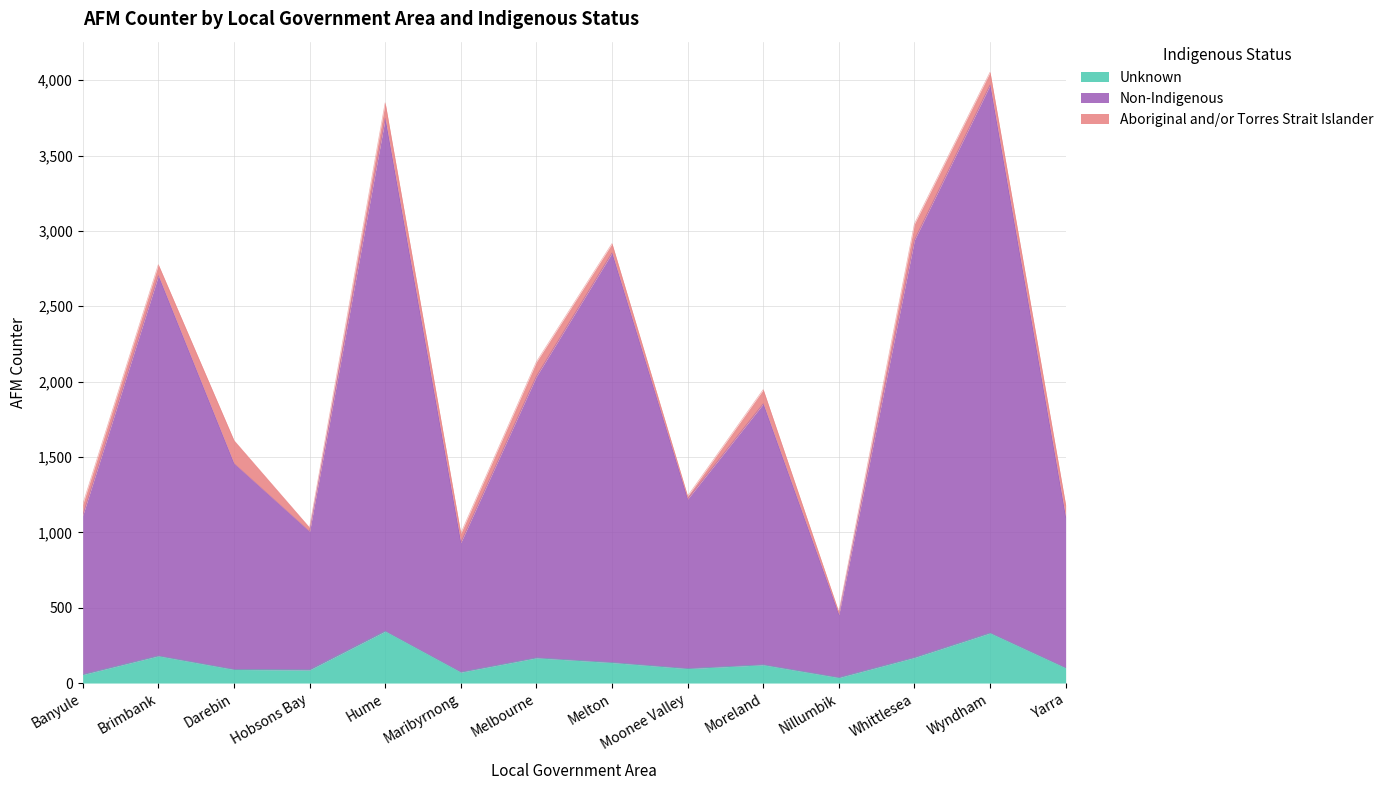

What is the maximum value for Unknown?

344